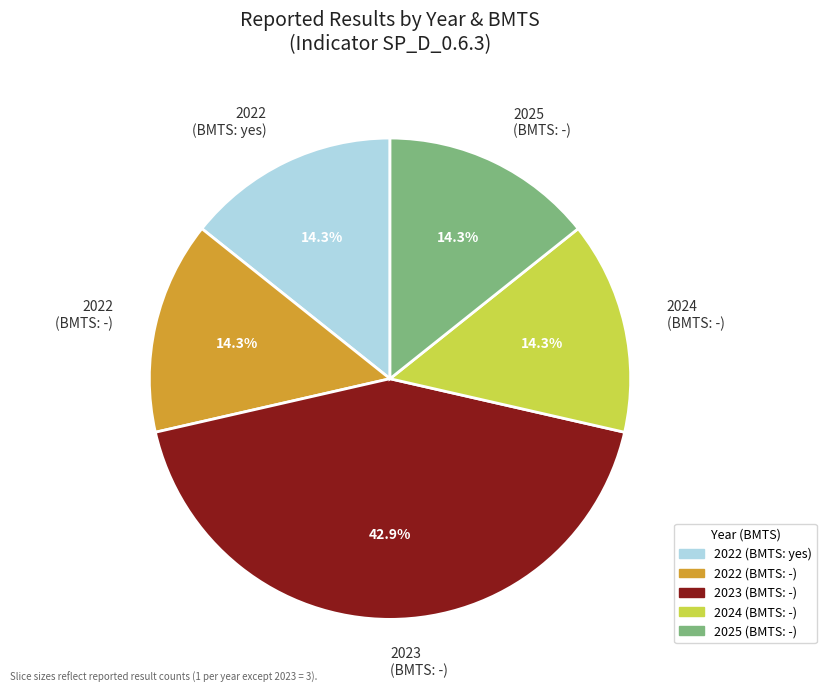

How much of the chart is everything except 2024 (BMTS: -)?

85.7%